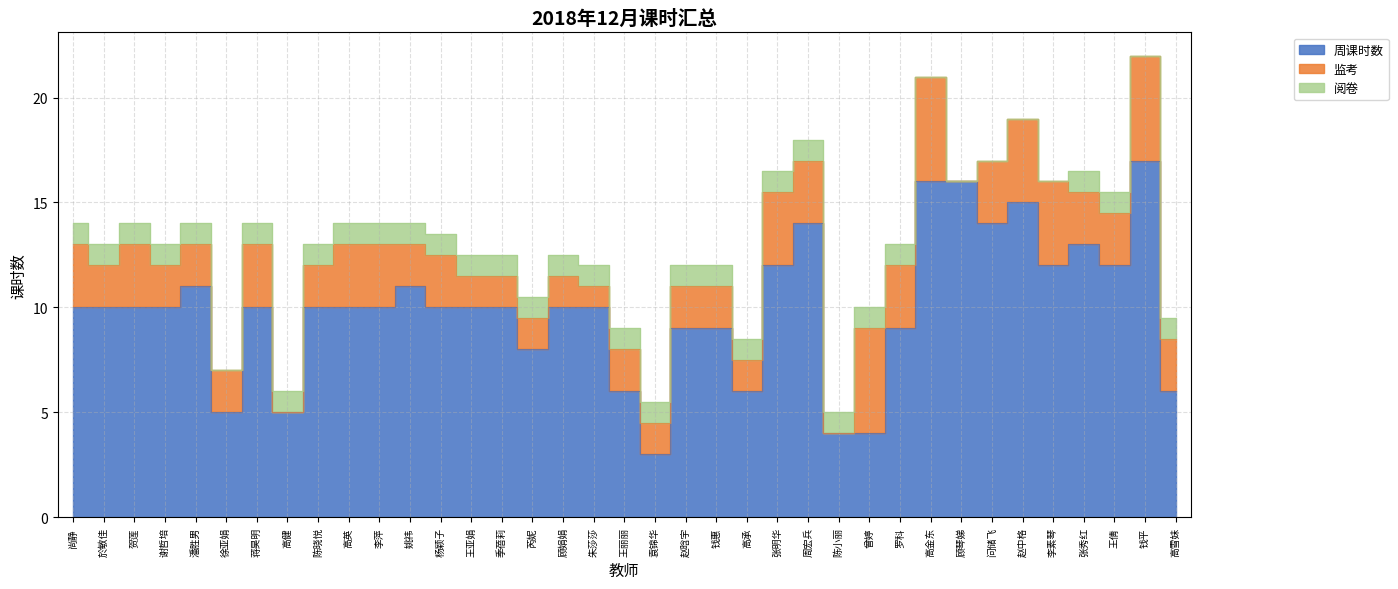

True or false: 阅卷 has a value of 0.0 at 高金东.

True